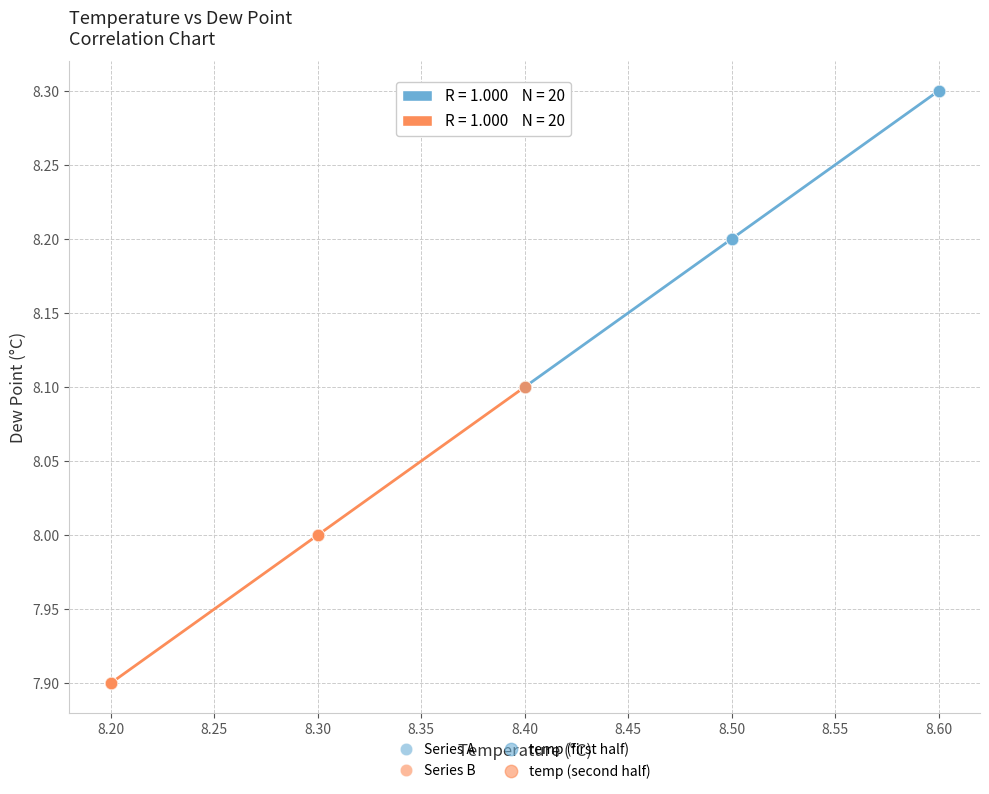

Which series reaches the maximum Y coordinate?

Series A